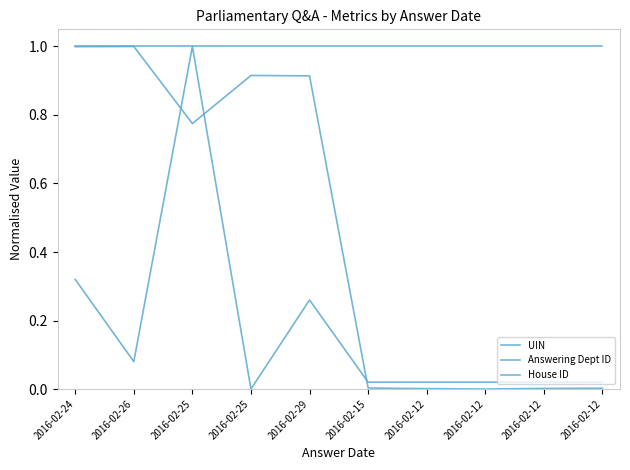

The Answering Dept ID series shows 0.1 at 2016-02-24. True or false?

False